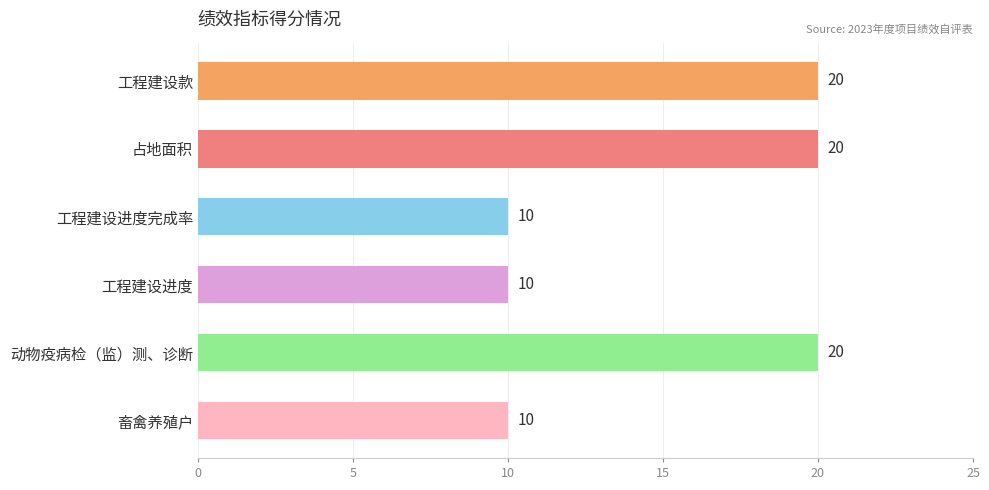

Reading top to bottom, extract all data points from this chart.

工程建设款=20	占地面积=20	工程建设进度完成率=10	工程建设进度=10	动物疫病检（监）测、诊断=20	畜禽养殖户=10